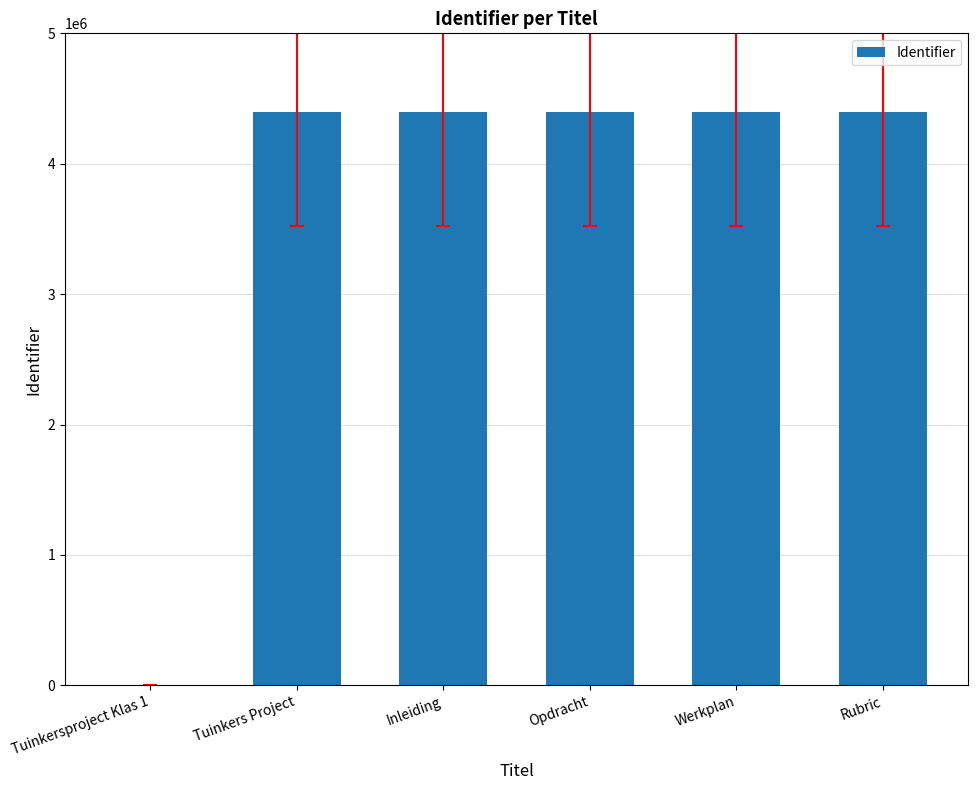

Read the value at Inleiding.

4400174